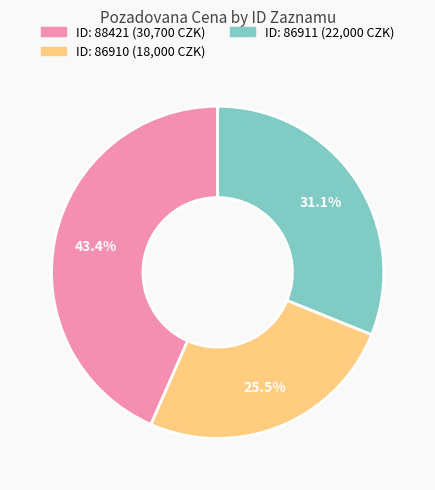

Does any single category account for the majority?

No